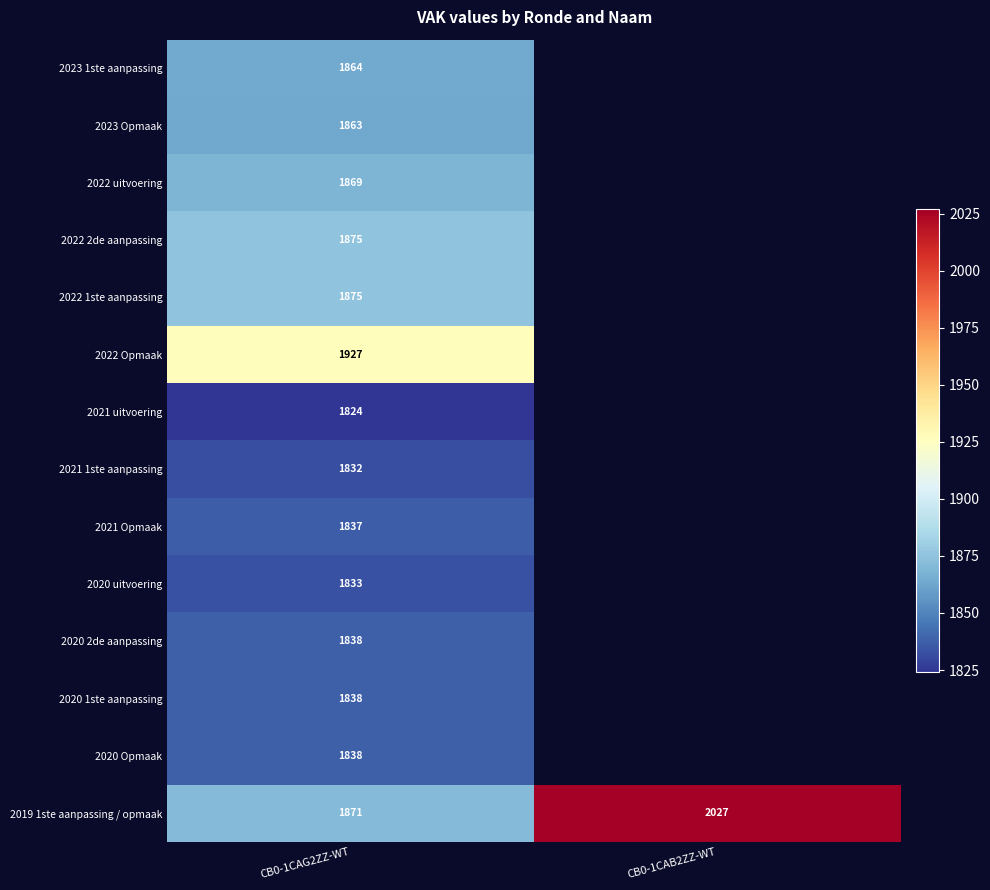

What is the difference between the highest and lowest values at CB0-1CAG2ZZ-WT?

103